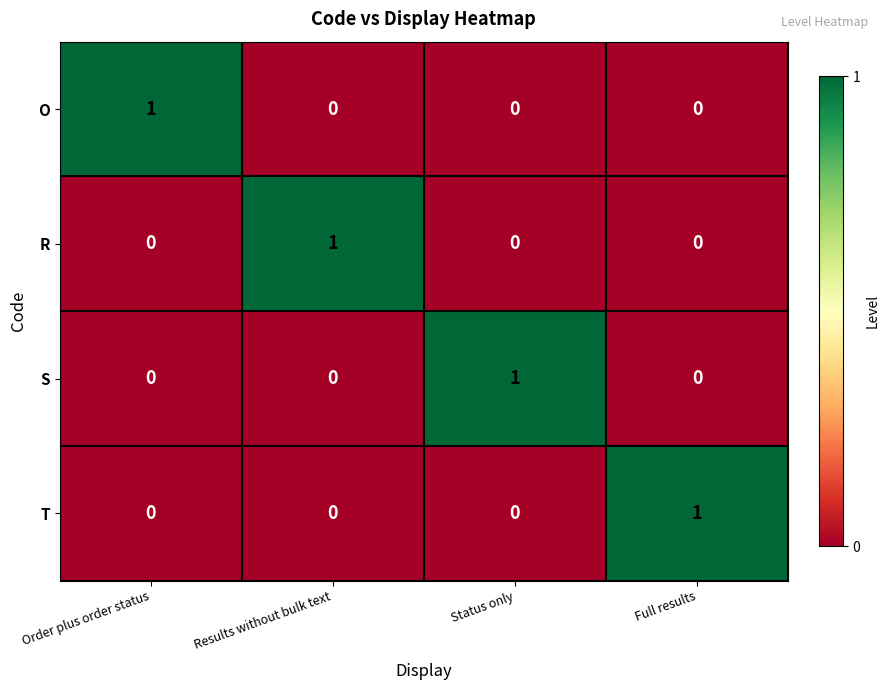

How many O values are between 0 and 1?

4